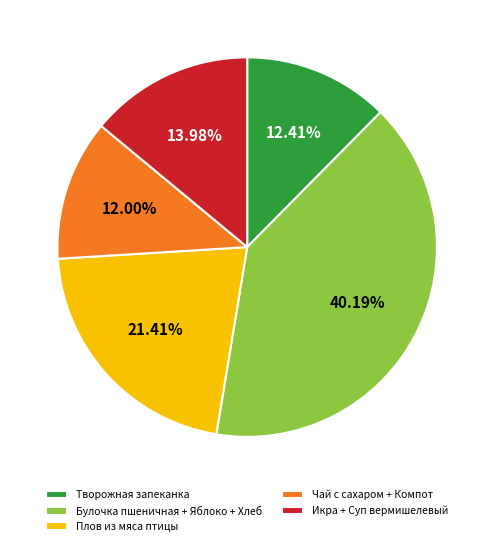

To the nearest percent, what percentage of the pie is Плов из мяса птицы?

21%